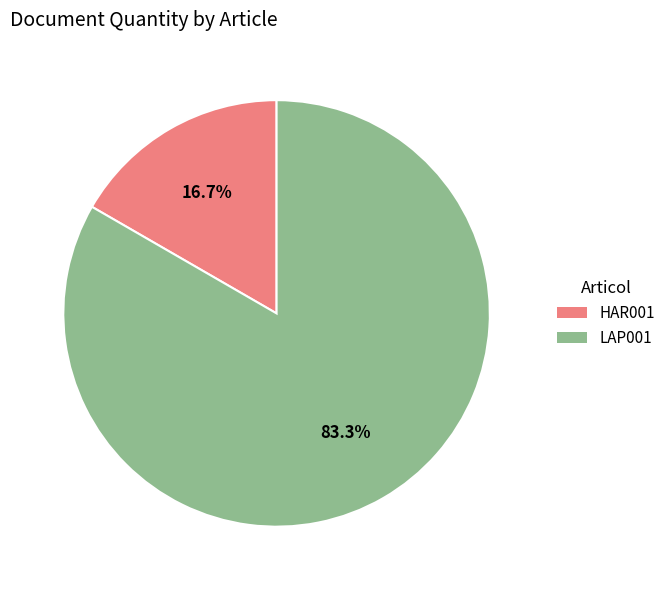

The LAP001 slice represents 75% of the pie. True or false?

False